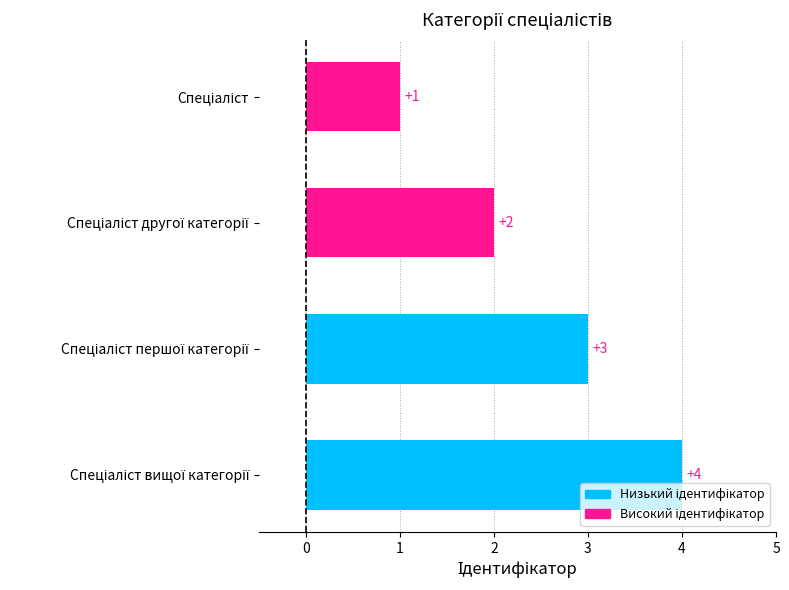

Count the values in the range 2 to 4.

3